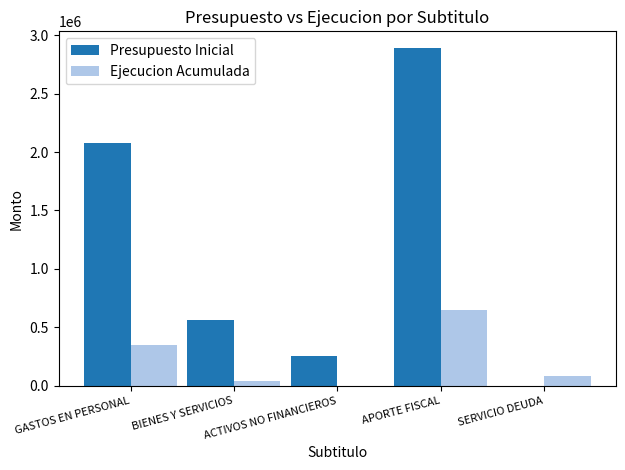

How many data points does each series have?

5